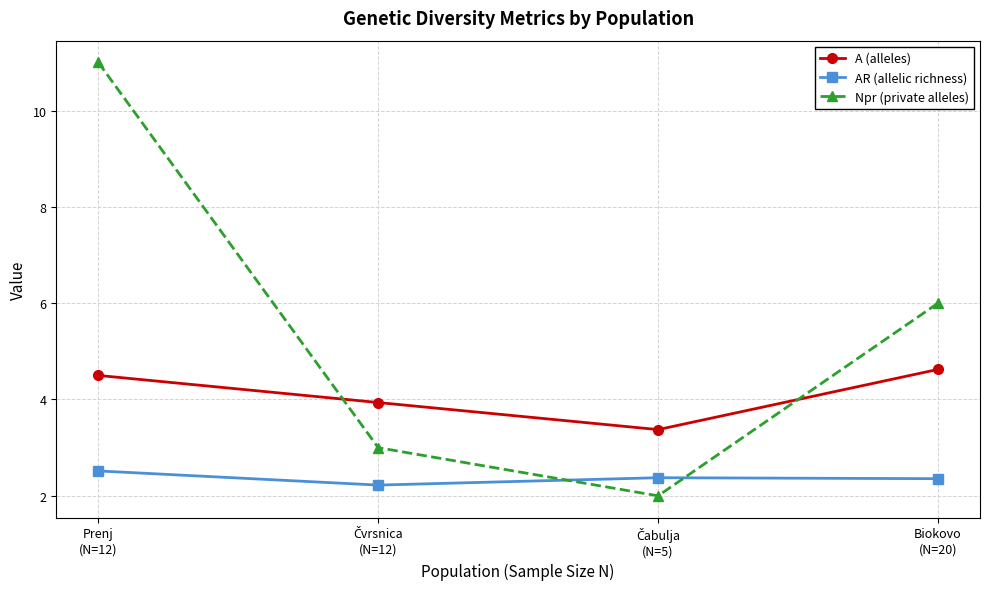

Reading right to left, extract all data points from this chart.

A (alleles): 4.6	3.4	3.9	4.5
AR (allelic richness): 2.4	2.4	2.2	2.5
Npr (private alleles): 6.0	2.0	3.0	11.0